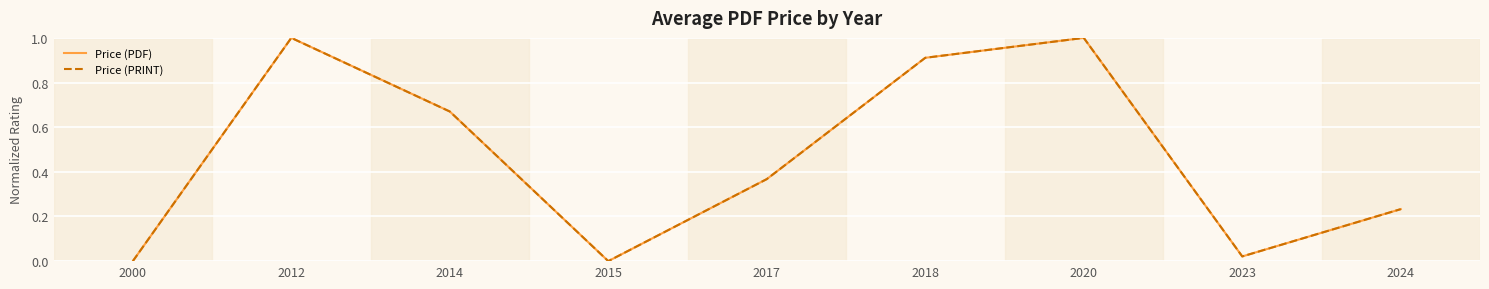

Does the chart have visible grid lines?

Yes